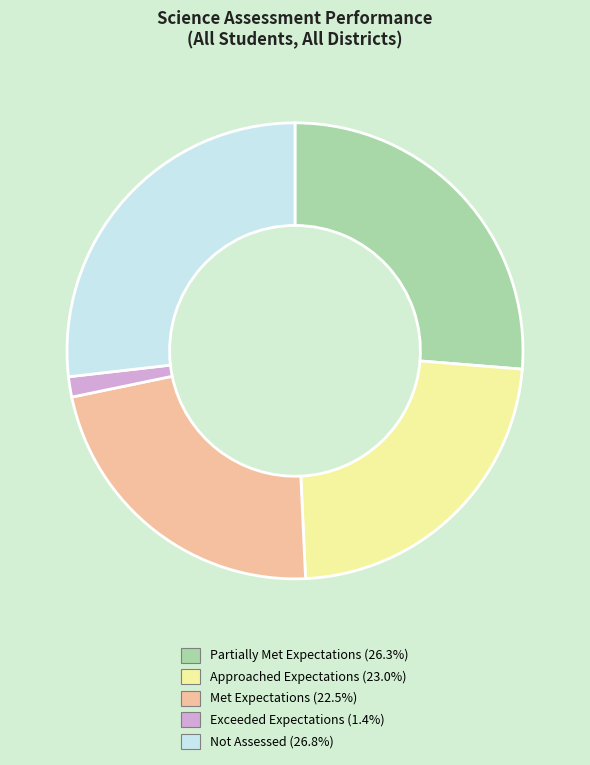

The Partially Met Expectations slice represents 26% of the pie. True or false?

True